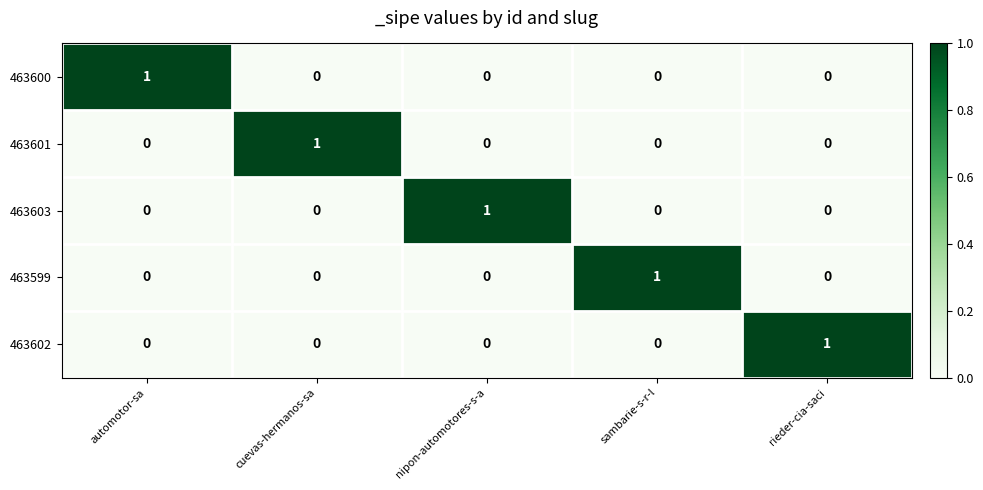

At which label does 463602 reach its peak?

rieder-cia-saci